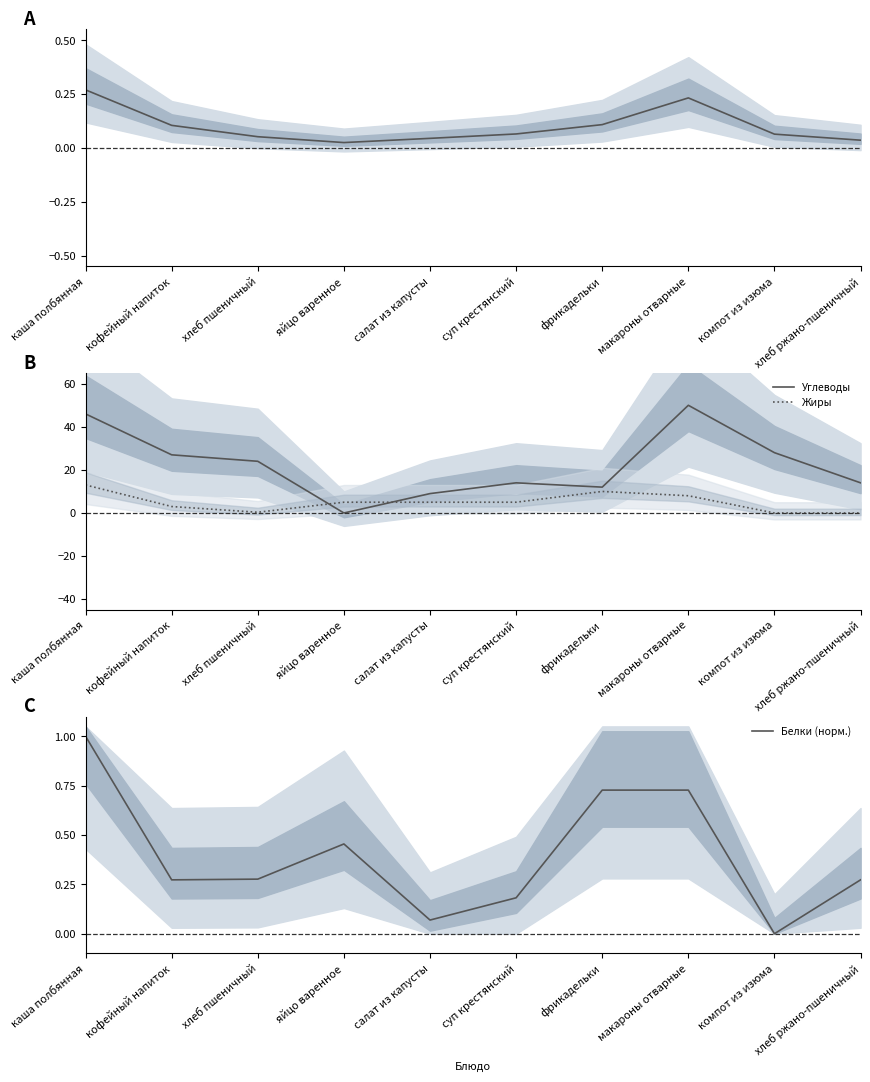

Reading left to right, list all the values displayed in this chart.

Калорийность (норм.): каша полбянная=0.3	кофейный напиток=0.1	хлеб пшеничный=0.1	яйцо варенное=0.0	салат из капусты=0.0	суп крестянский=0.1	фрикадельки=0.1	макароны отварные=0.2	компот из изюма=0.1	хлеб ржано-пшеничный=0.0
Углеводы: каша полбянная=46.0	кофейный напиток=27.0	хлеб пшеничный=24.0	яйцо варенное=0.0	салат из капусты=9.0	суп крестянский=14.0	фрикадельки=12.0	макароны отварные=50.0	компот из изюма=28.0	хлеб ржано-пшеничный=14.0
Жиры: каша полбянная=13.0	кофейный напиток=3.0	хлеб пшеничный=0.3	яйцо варенное=5.0	салат из капусты=5.0	суп крестянский=5.0	фрикадельки=10.0	макароны отварные=8.0	компот из изюма=0.0	хлеб ржано-пшеничный=0.0
Белки (норм.): каша полбянная=1.0	кофейный напиток=0.3	хлеб пшеничный=0.3	яйцо варенное=0.5	салат из капусты=0.1	суп крестянский=0.2	фрикадельки=0.7	макароны отварные=0.7	компот из изюма=0.0	хлеб ржано-пшеничный=0.3